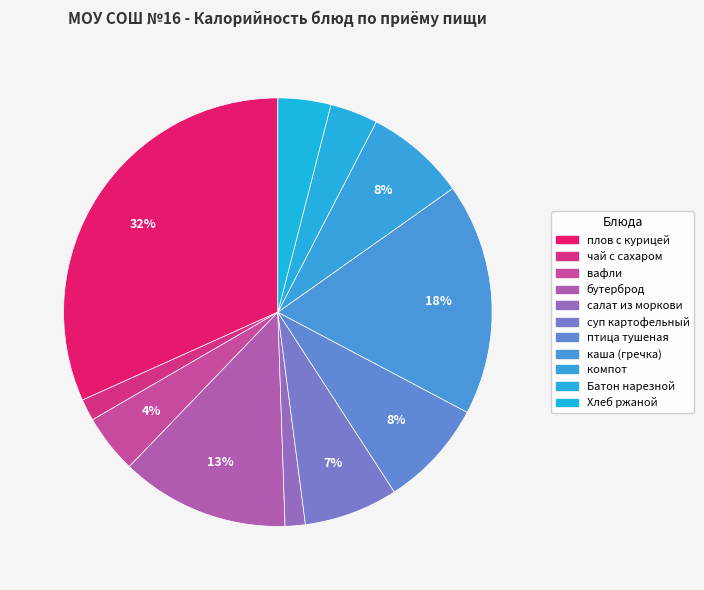

Which category has the biggest portion of the pie?

плов с курицей